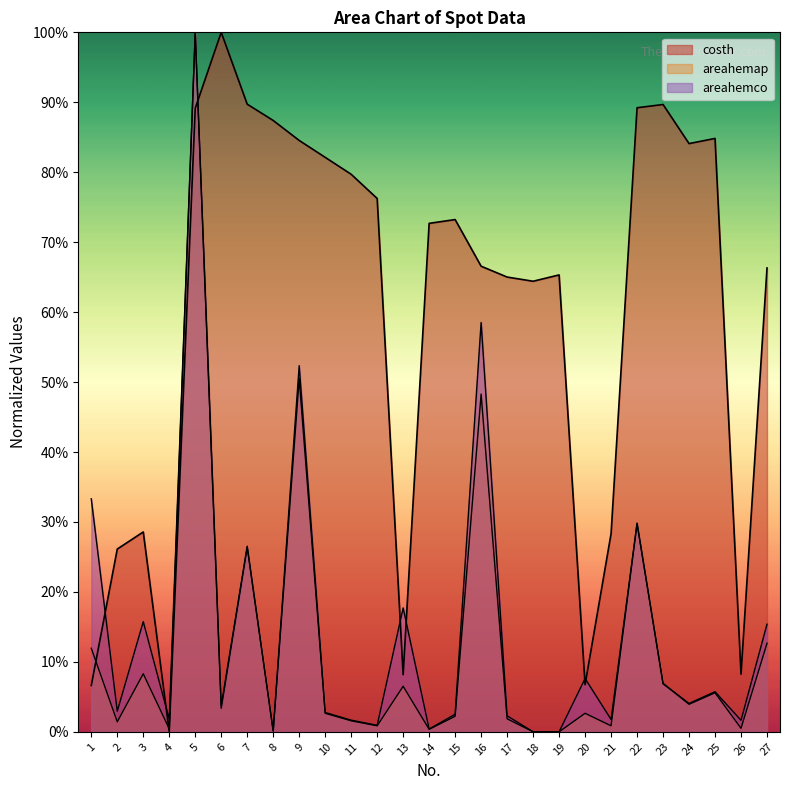

How many data points in areahemco are above 0?

26